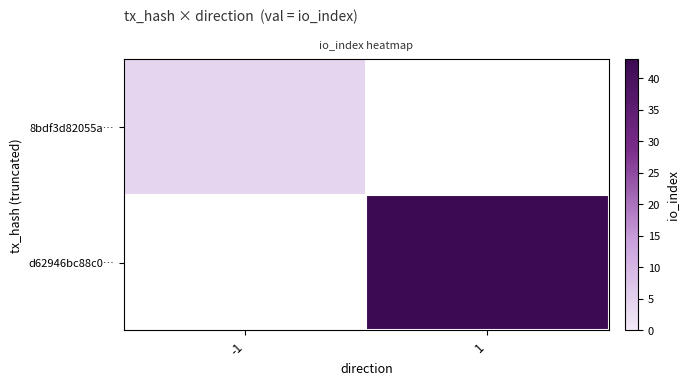

How many values in row_0 are above zero?

1